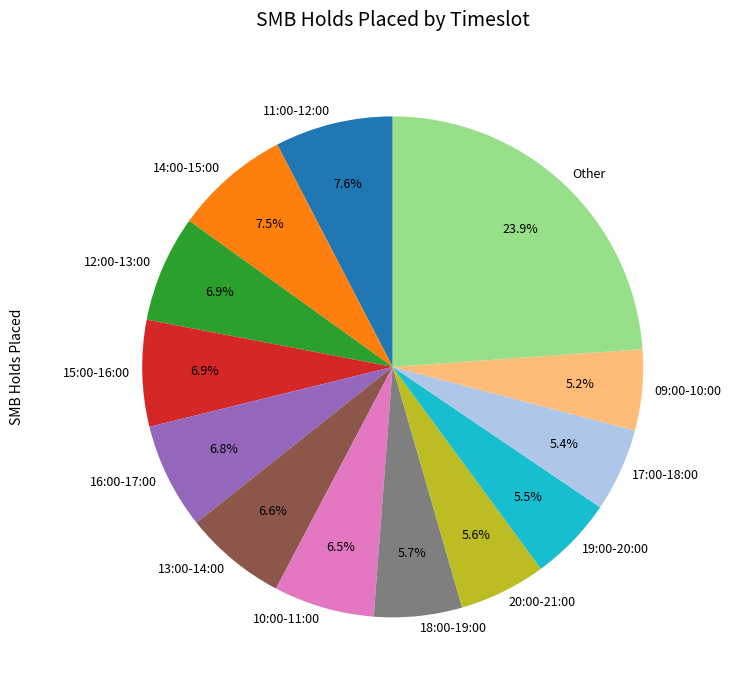

What portion of the pie excludes 18:00-19:00?

94.3%